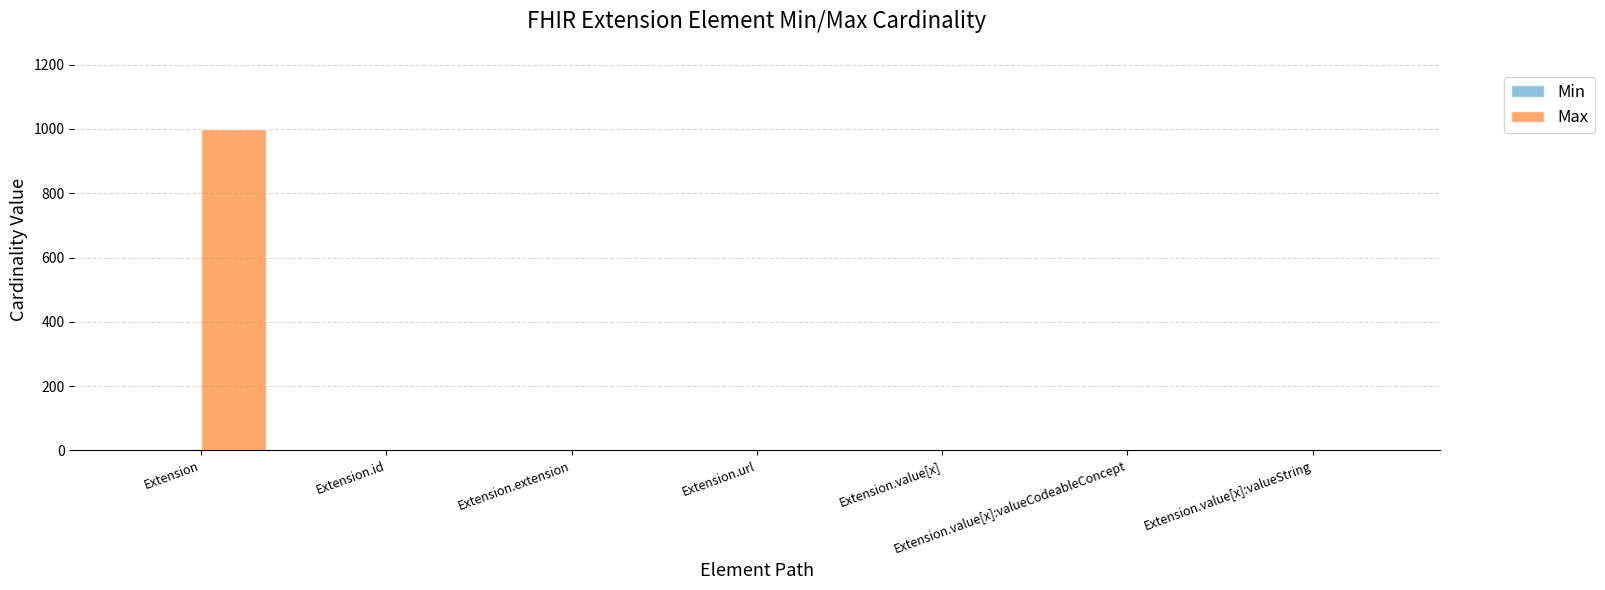

Is it true that Max equals 339 at Extension.extension?

False